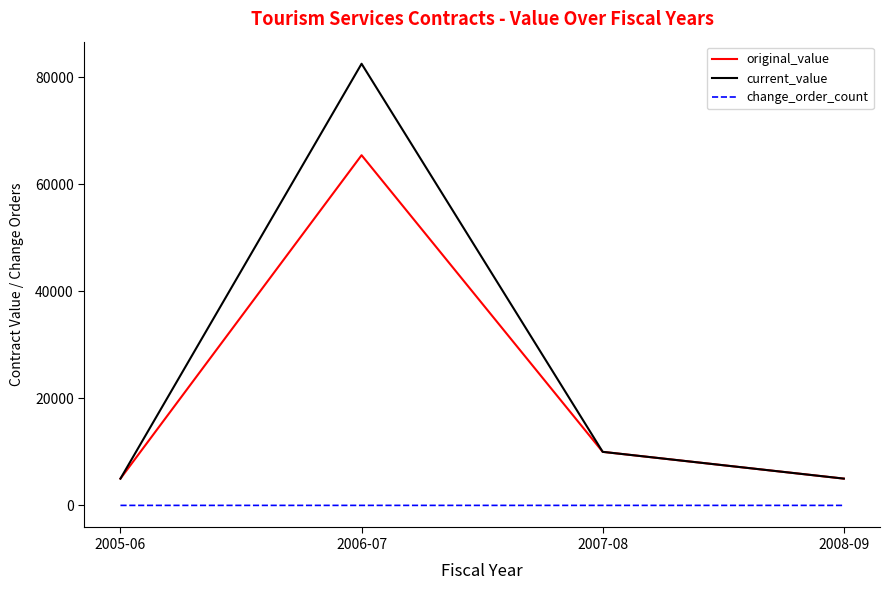

What is the sum of all current_value values?

102484